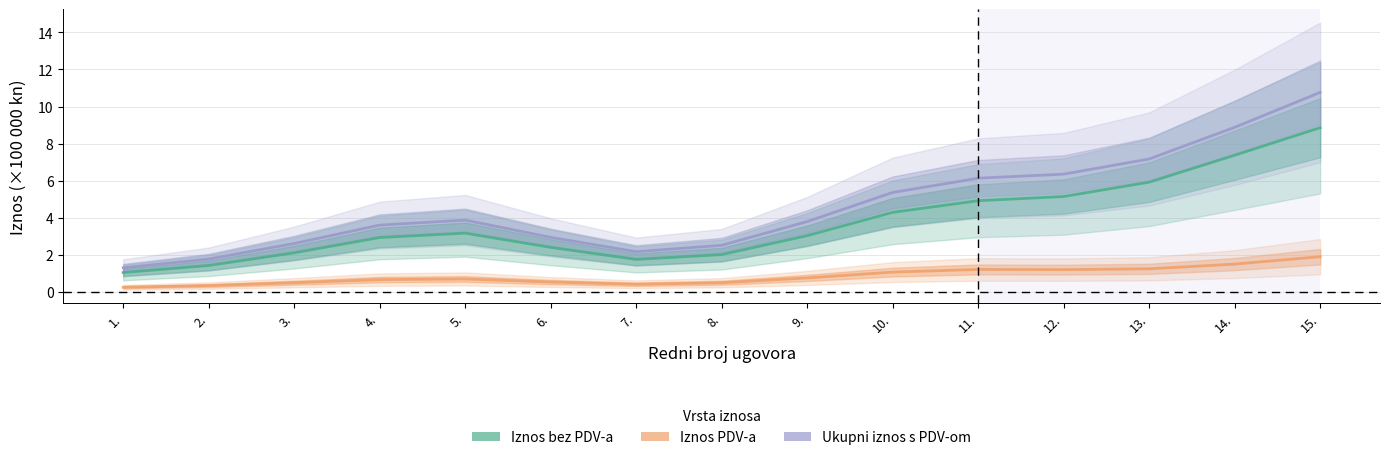

What is the sum of all Ukupni iznos s PDV-om values?

69.3